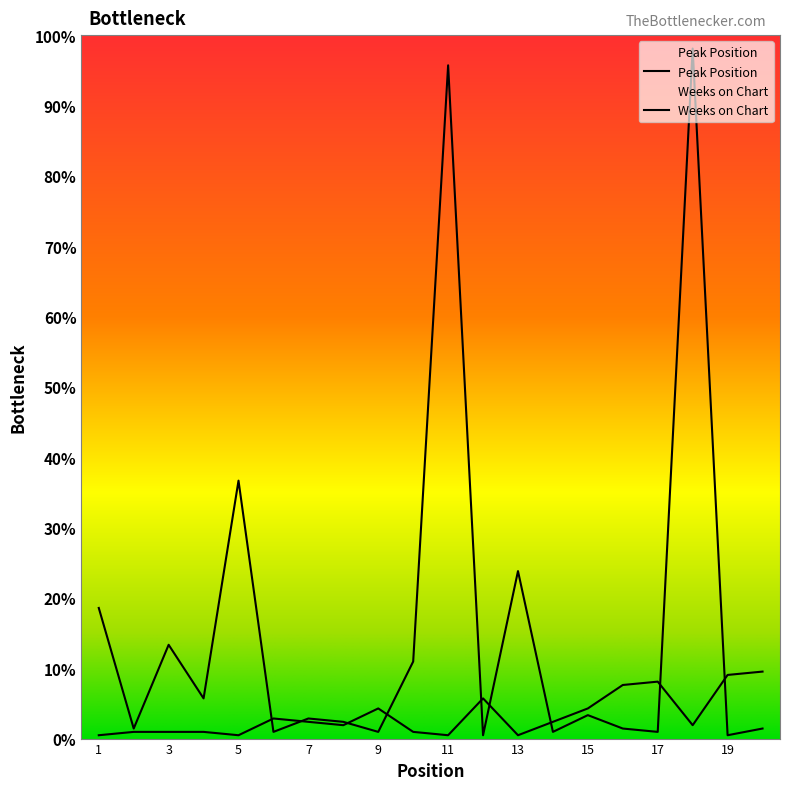

True or false: Peak Position has more than 0 points higher than both neighbors.

True